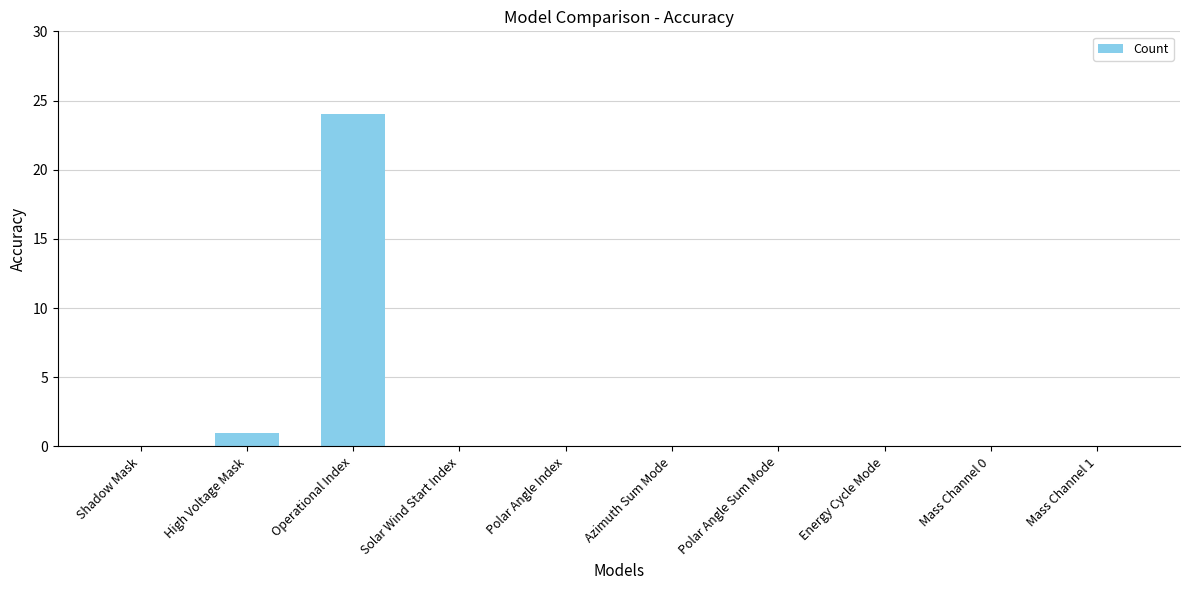

What is the difference between the values at High Voltage Mask and Energy Cycle Mode?

1